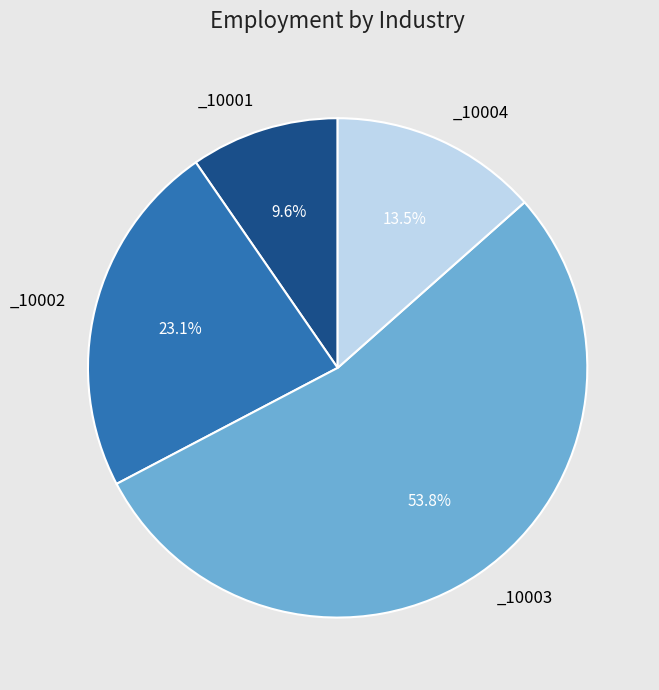

How many segments does this pie chart have?

4